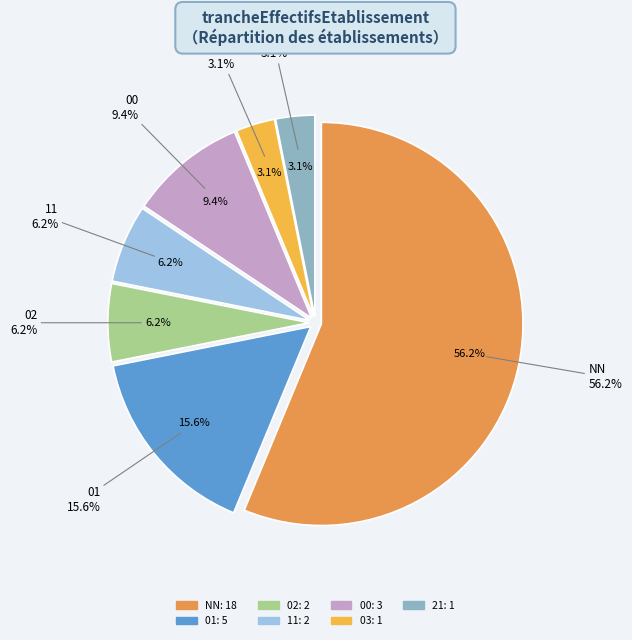

Is there any slice that represents more than half of the pie?

Yes